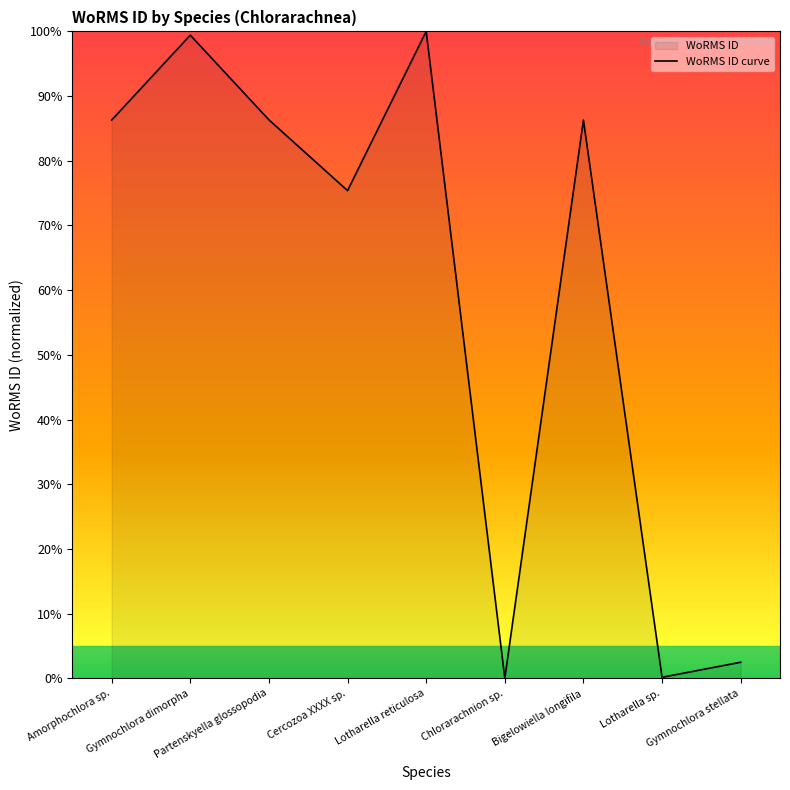

List the labels in order of value, smallest first.

Chlorarachnion sp., Lotharella sp., Gymnochlora stellata, Cercozoa XXXX sp., Amorphochlora sp., Bigelowiella longifila, Partenskyella glossopodia, Gymnochlora dimorpha, Lotharella reticulosa